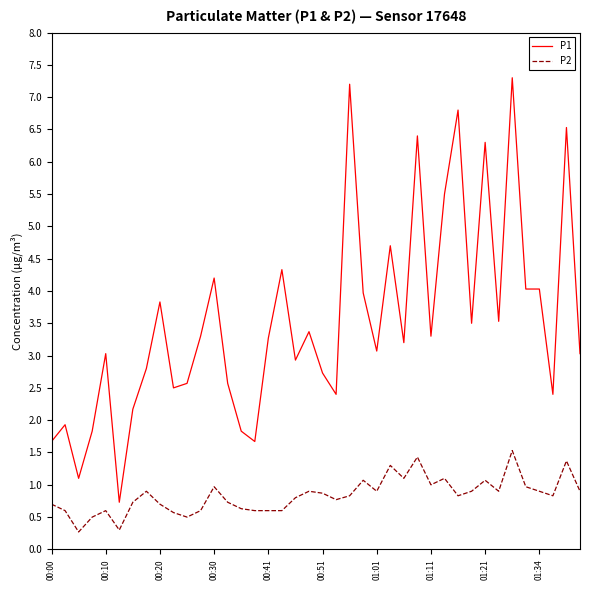

True or false: P1 and P2 intersect in this chart.

False